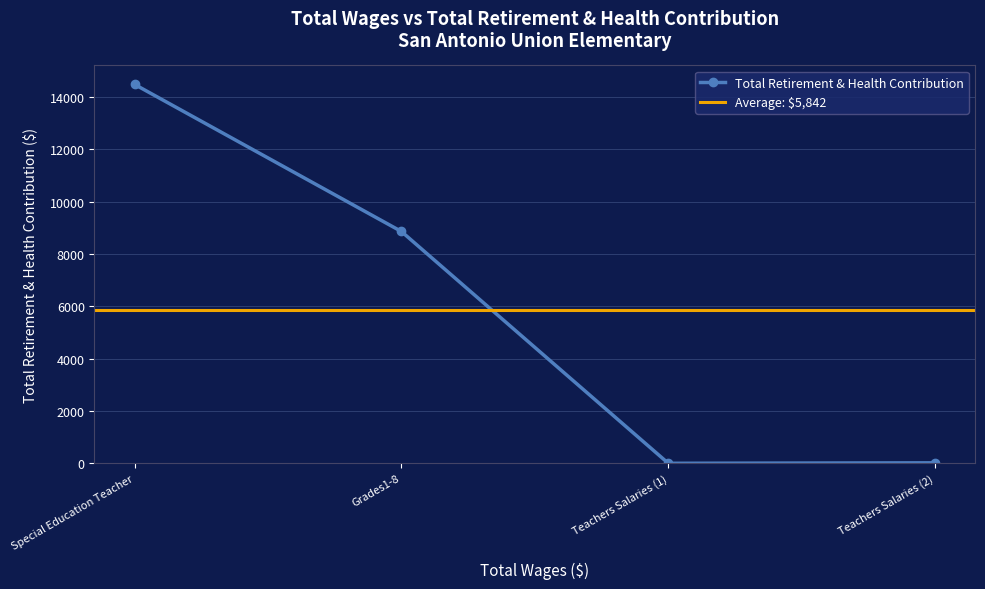

How many data points does each series have?

4